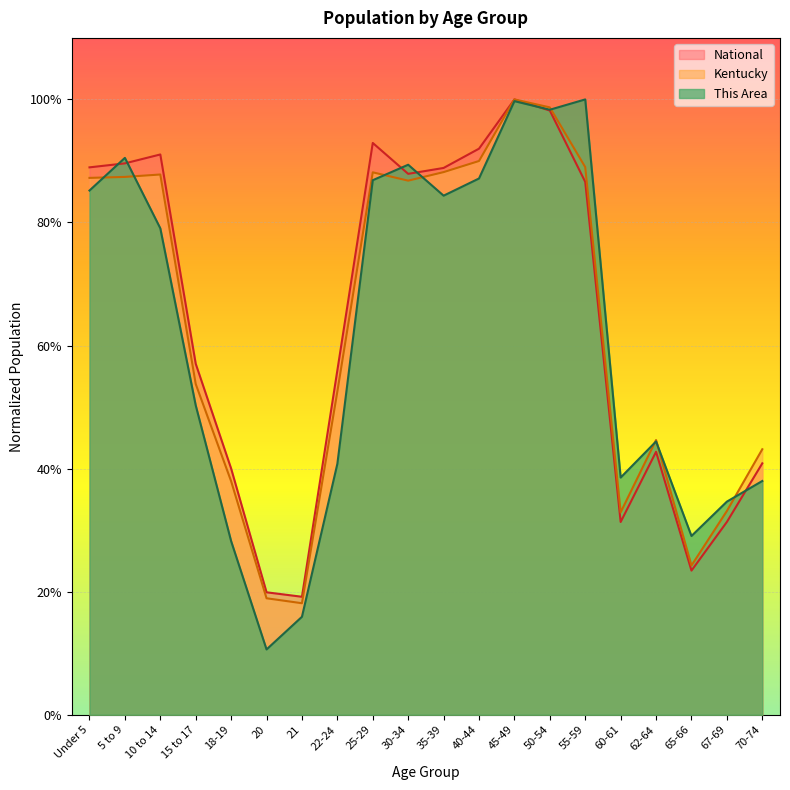

Where is This Area nearest to the value 0?

20